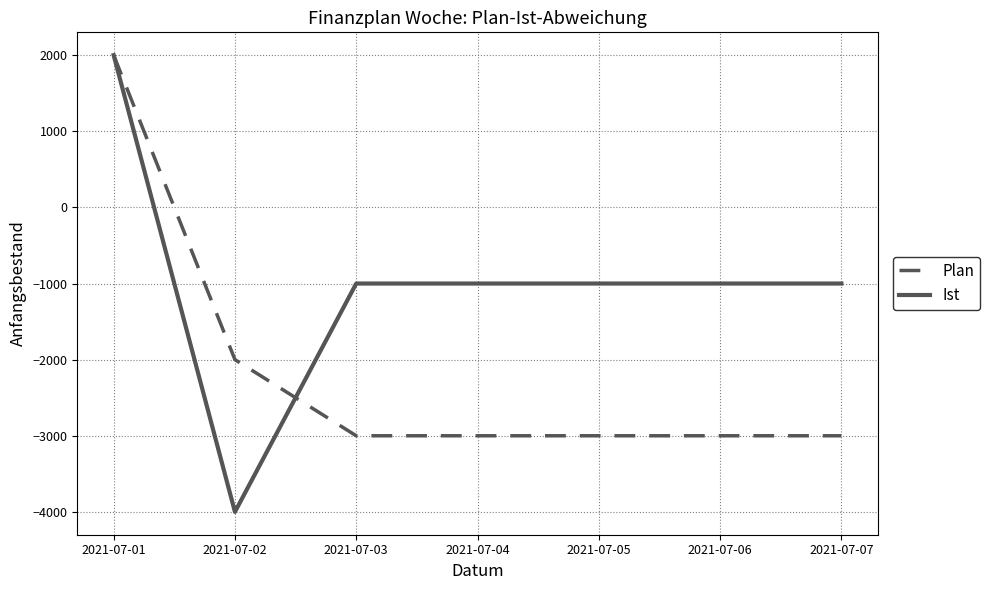

Between 2021-07-01 and 2021-07-03, which series saw the biggest shift?

Plan